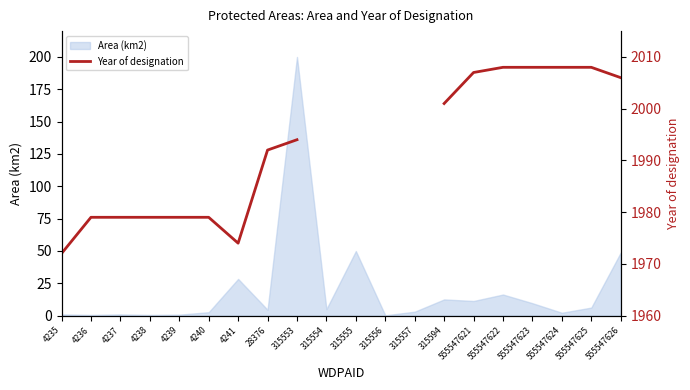

True or false: the data shows 517.5 at 315553.

False